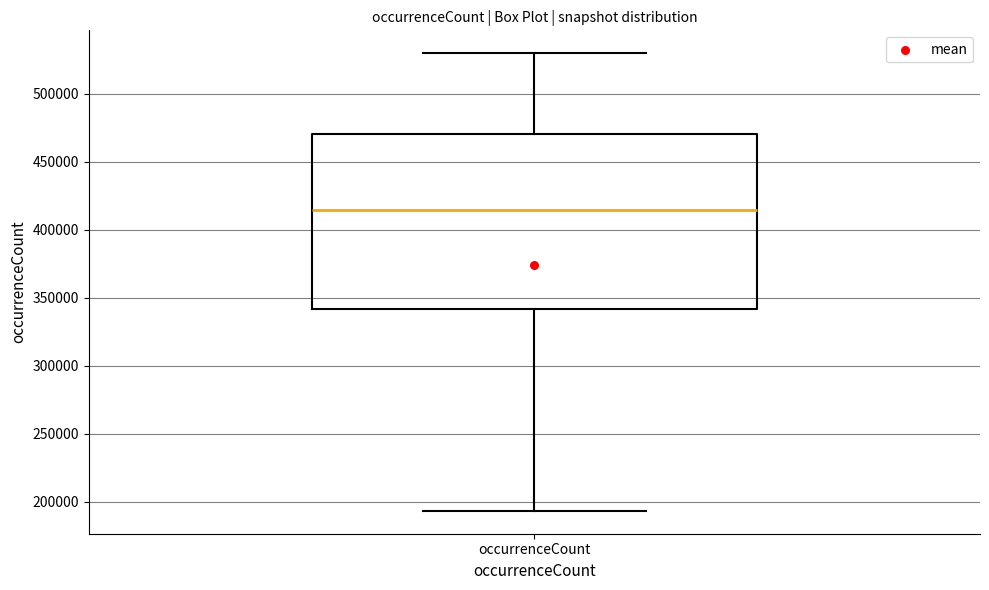

Read this box plot against the y-axis: the position of the median line, the range covered by the box, and the ends of both whiskers. The values are not printed on the chart, so give them approximately, as read against the axis.

median 415000, box 340000 to 470000, whiskers 195000 to 530000